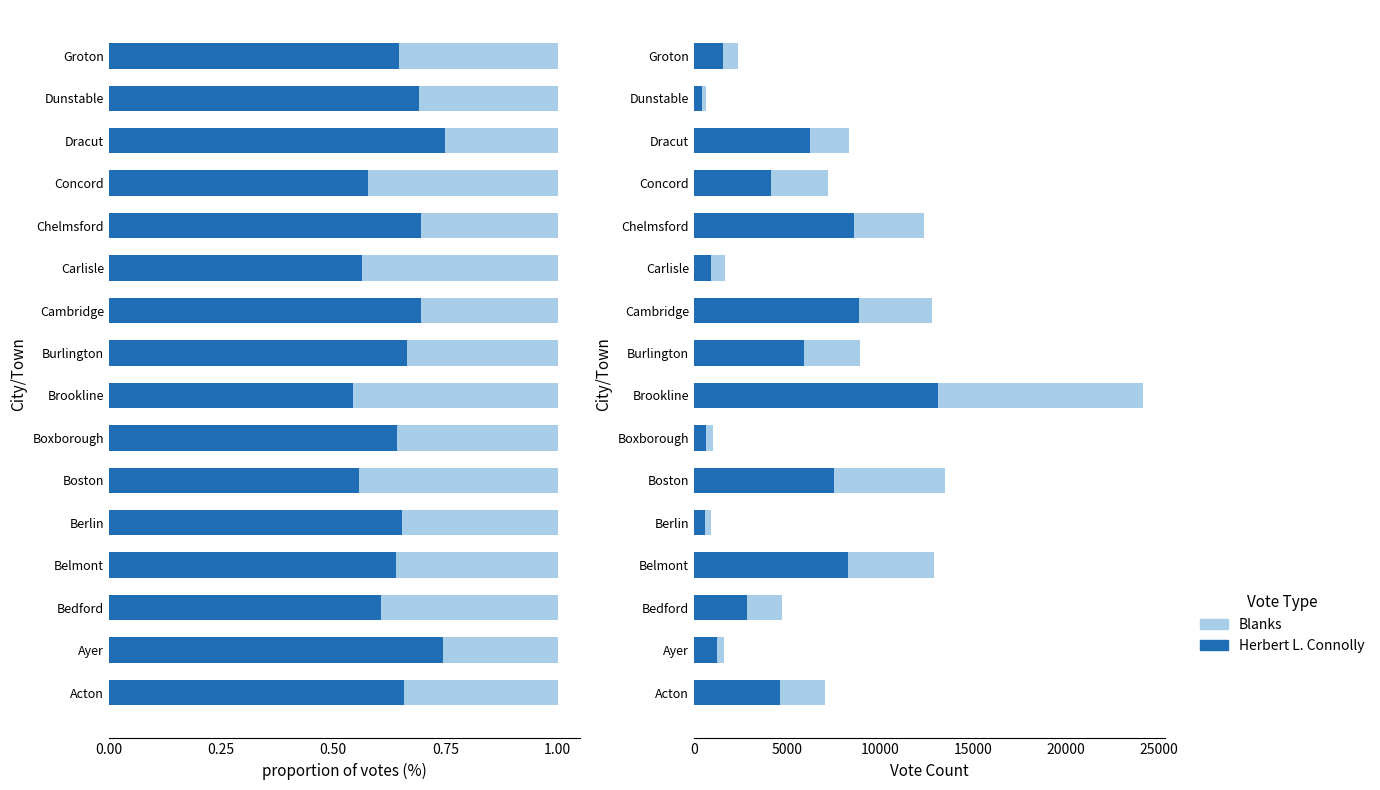

Which series has the widest spread of values?

Herbert L. Connolly